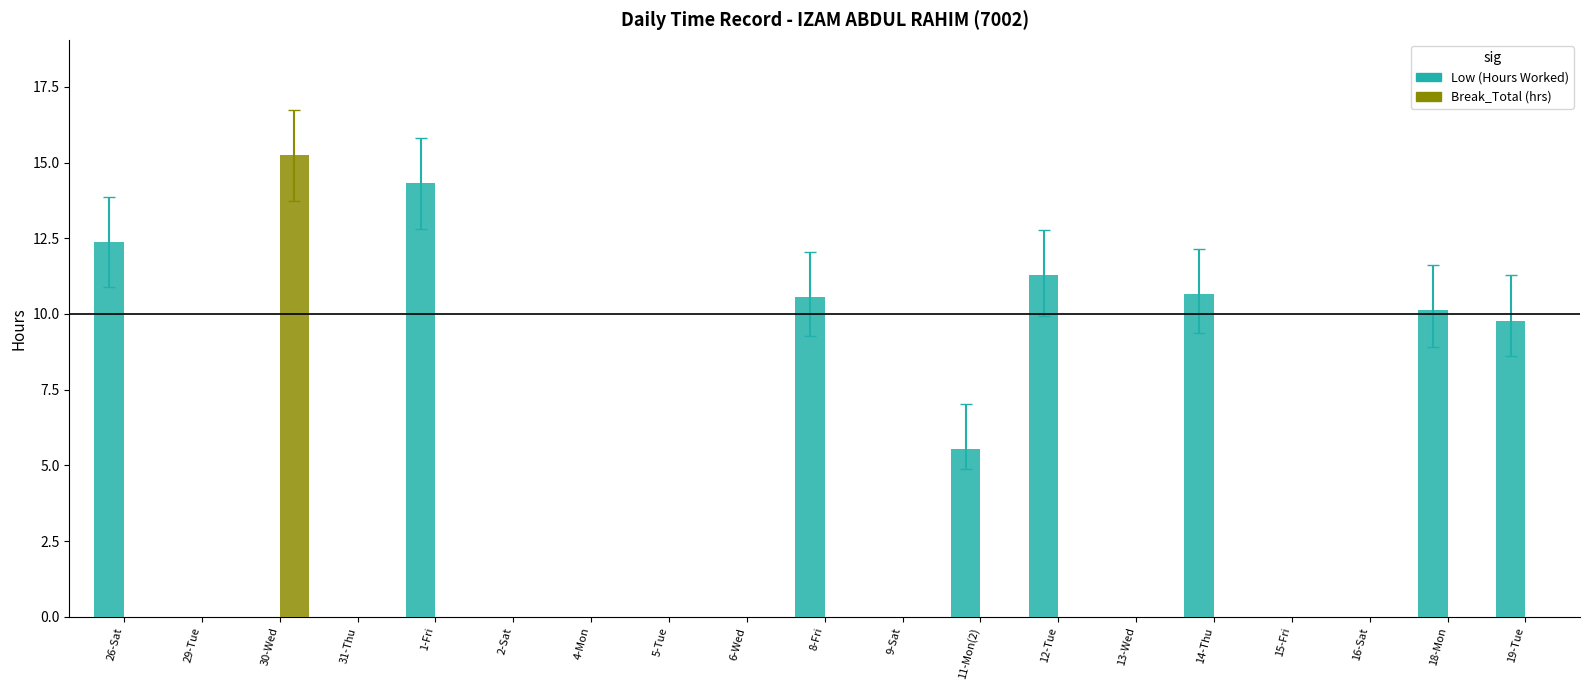

What is the maximum value shown in the chart?

15.2